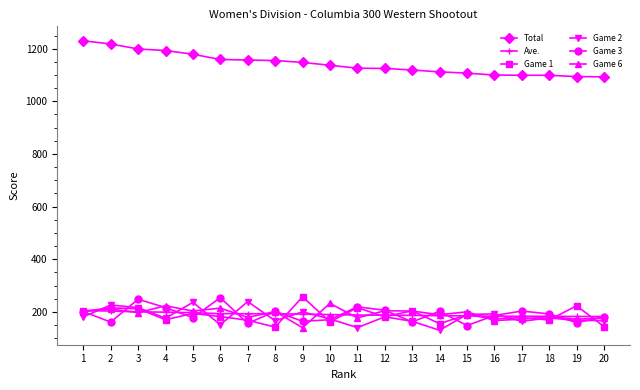

What is the value of the Game 6 point at the 5th from the left?

203.0